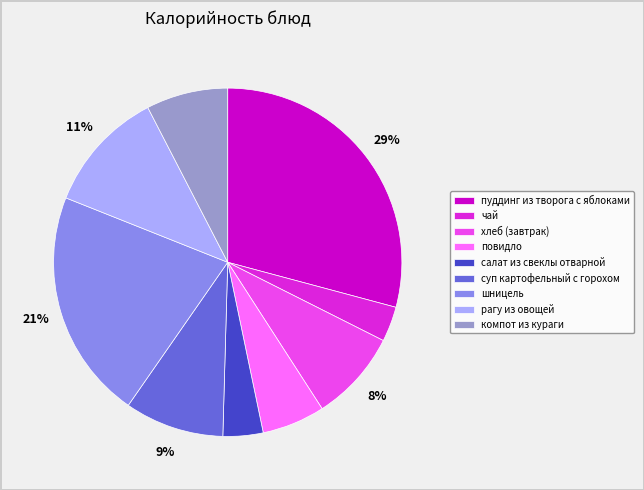

Is there any slice that represents more than half of the pie?

No